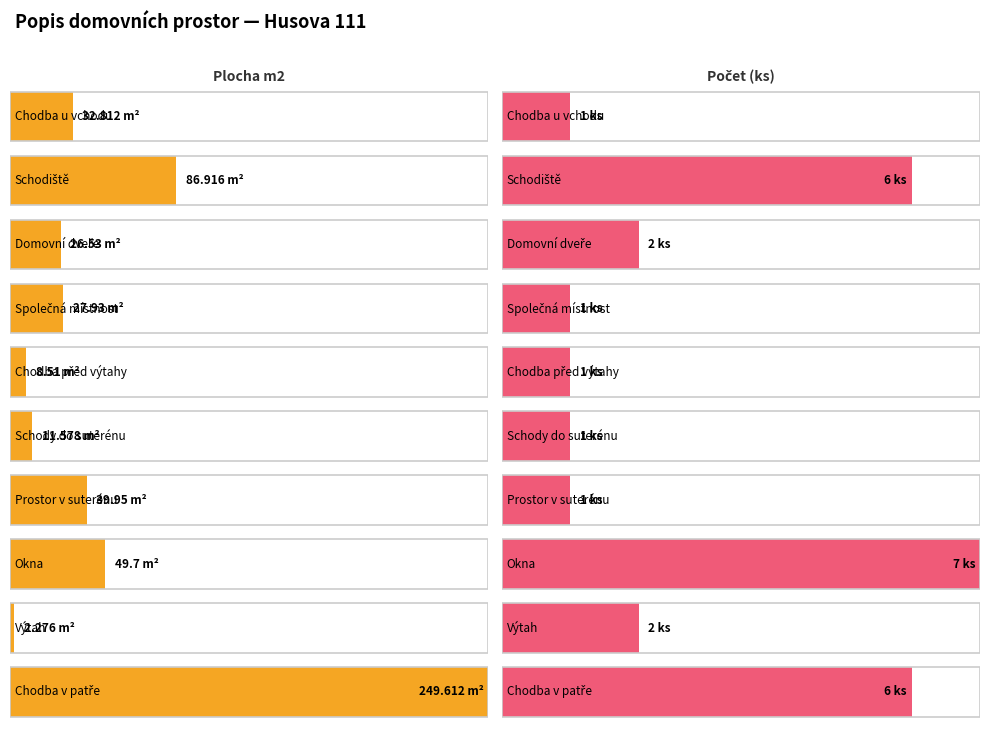

List the series in order of their peak value, lowest first.

Počet (ks), Plocha m2